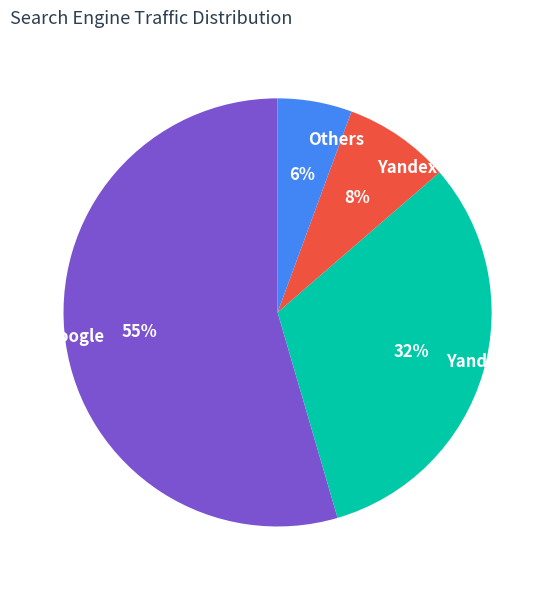

Does any single category account for the majority?

Yes